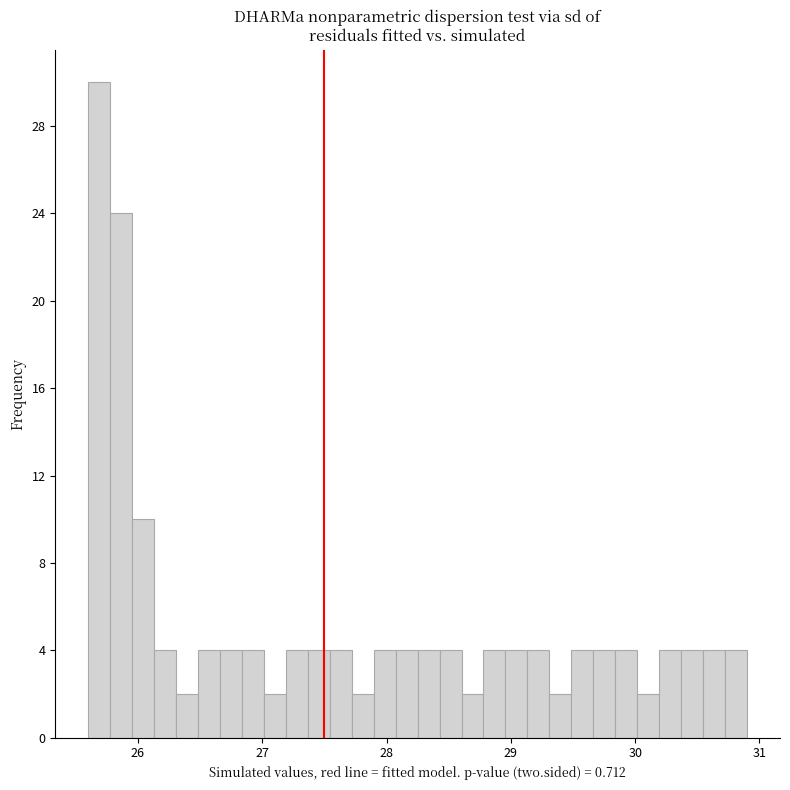

Around what value on the x-axis is the tallest bar? Give the approximate position of its centre, as read against the axis.

25.7